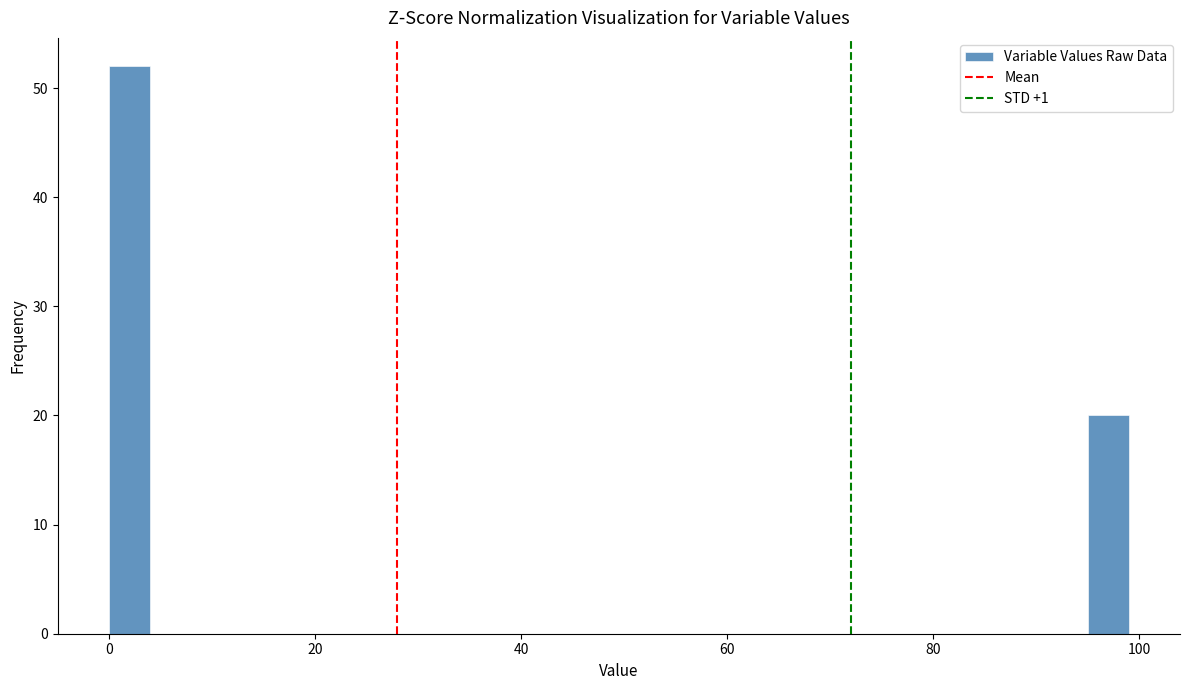

Around what value on the x-axis is the tallest bar? Give the approximate position of its centre, as read against the axis.

2